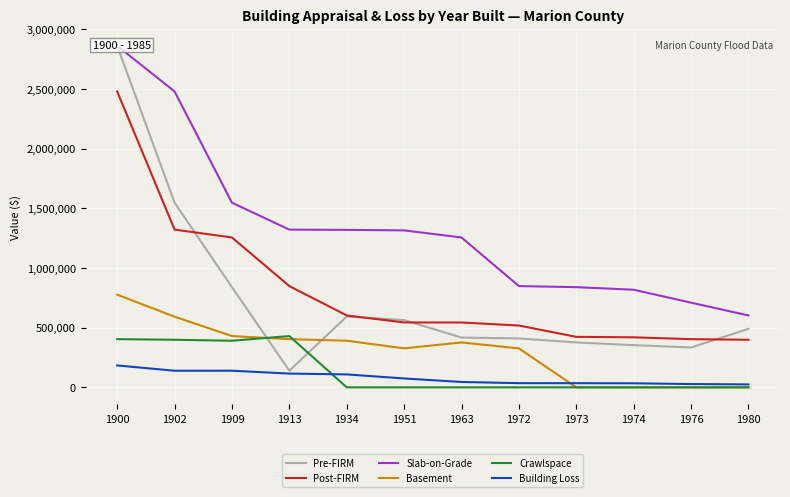

How many lines are shown in the chart?

6